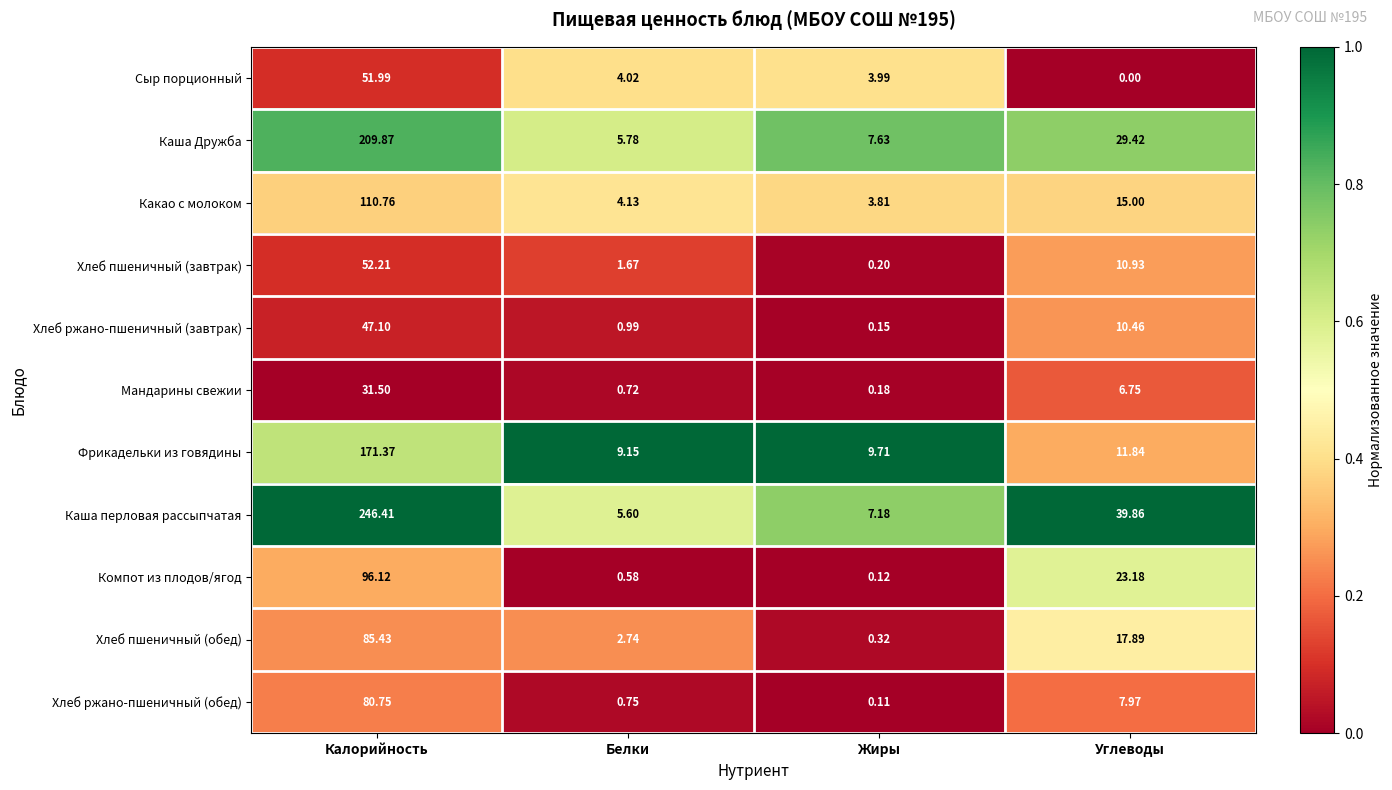

List the labels in order of Каша перловая рассыпчатая value, largest first.

Калорийность, Углеводы, Жиры, Белки